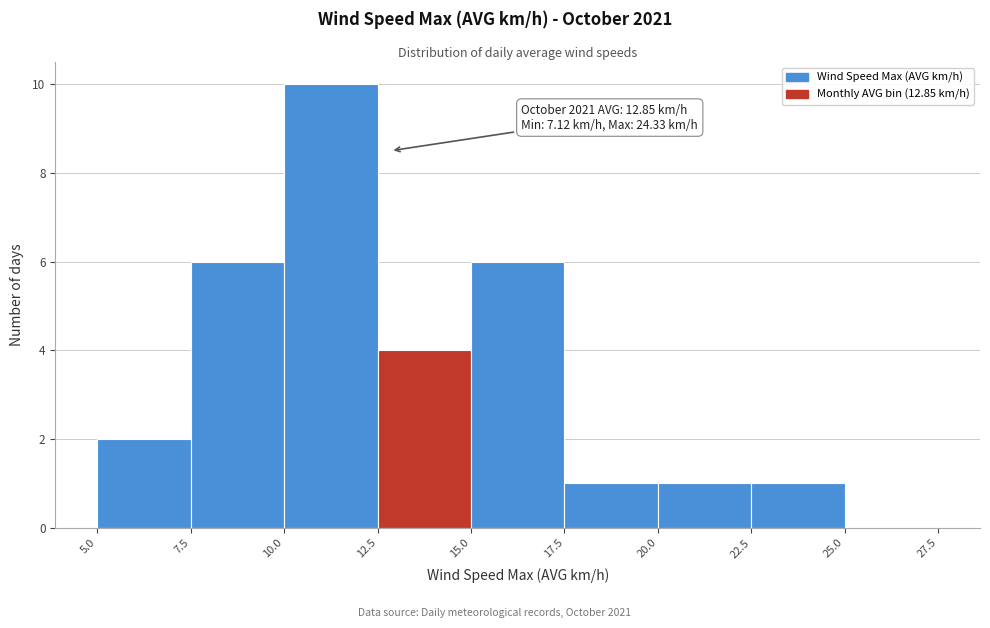

Which range on the x-axis has the tallest bar?

10.0 to 12.5